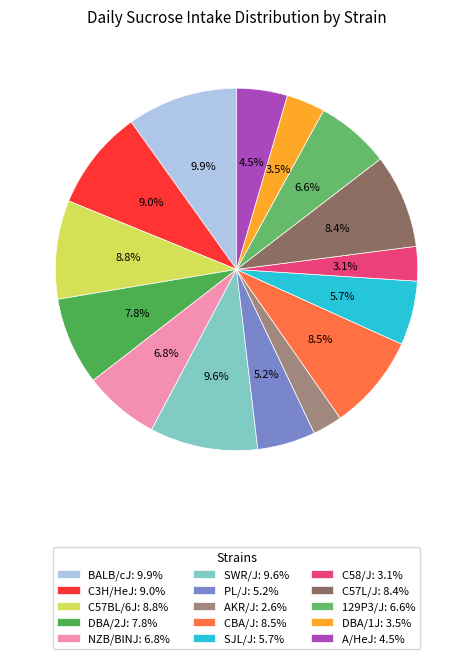

Is it true that C58/J is 3% of the pie?

True